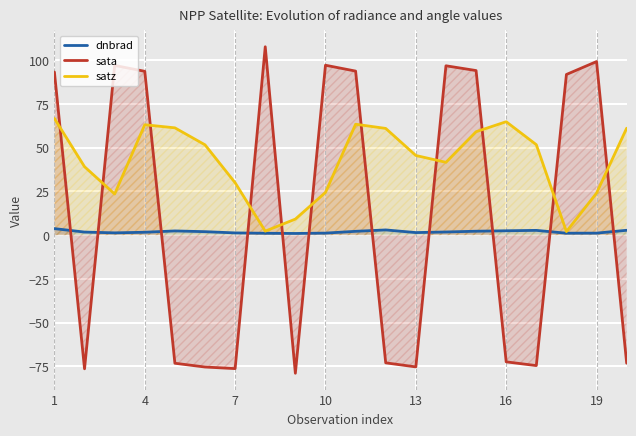

The value of sata at 1 is 93.2. True or false?

True